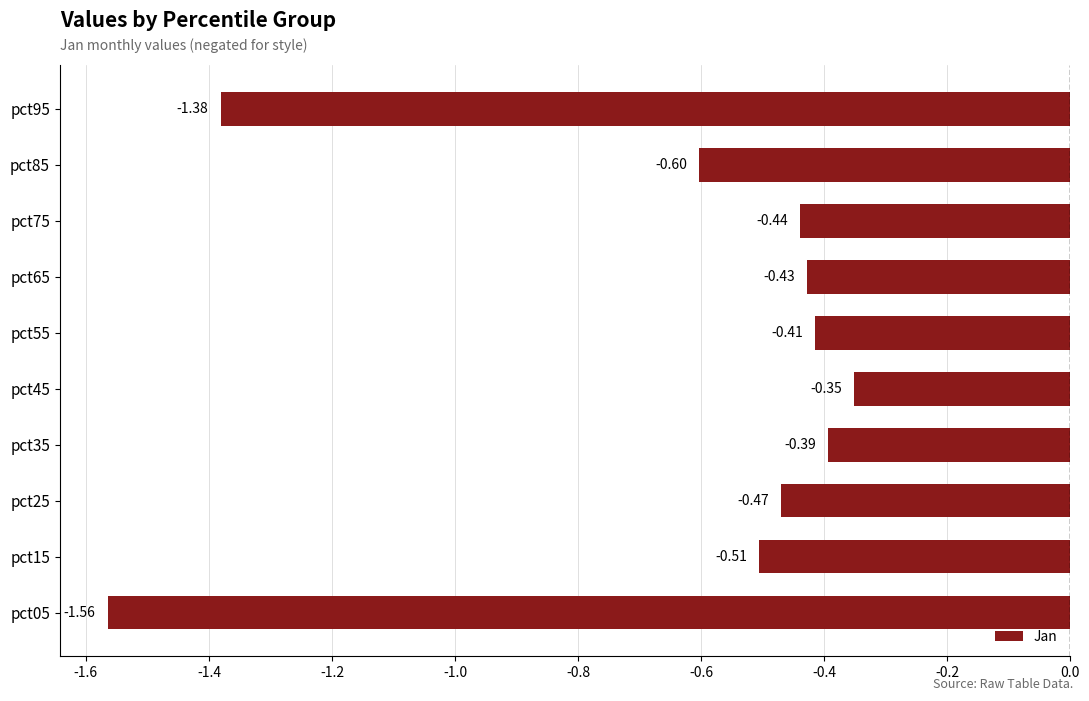

List the labels in order of value, smallest first.

pct05, pct95, pct85, pct15, pct25, pct75, pct65, pct55, pct35, pct45